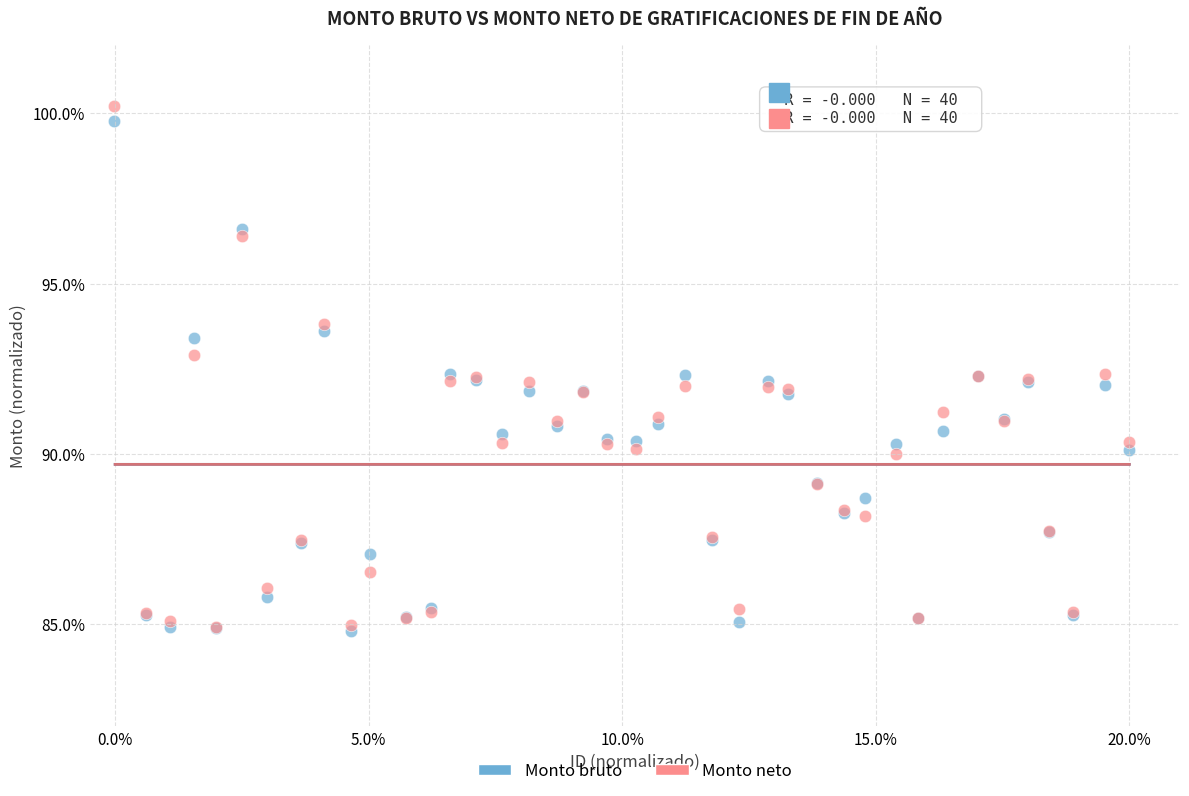

Which series contains the highest Y value?

Monto neto